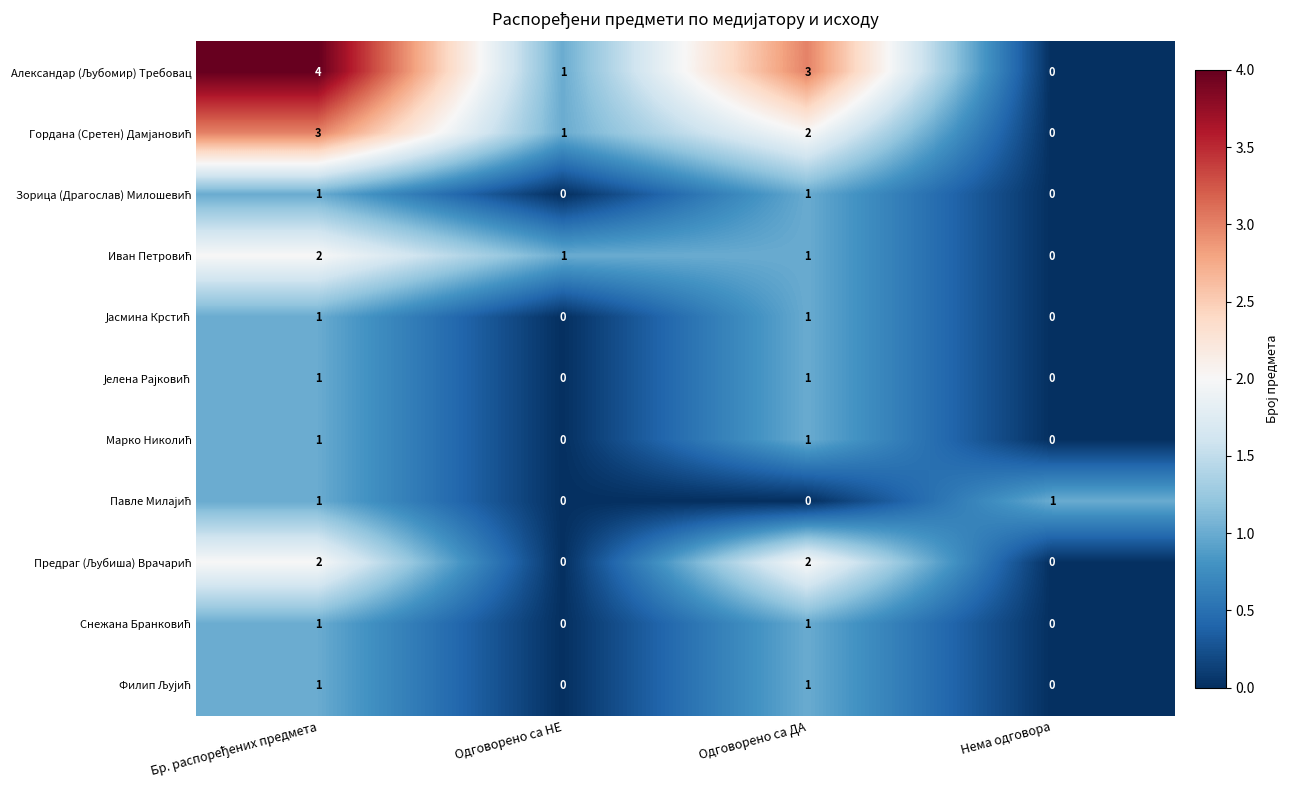

At how many categories does at least one series exceed 0?

4